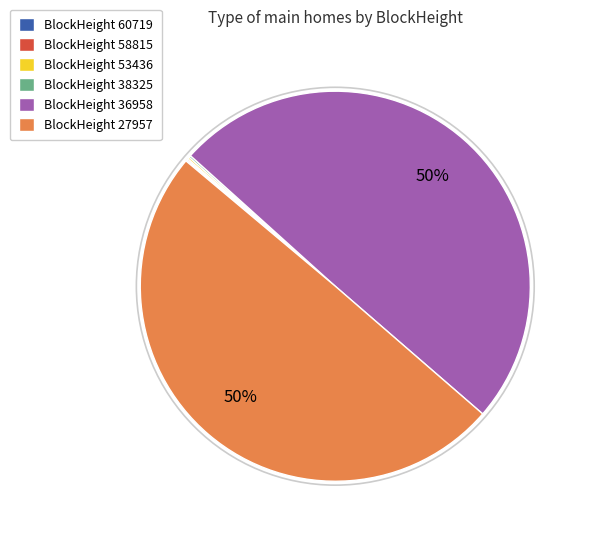

Is there a majority slice in this chart?

No